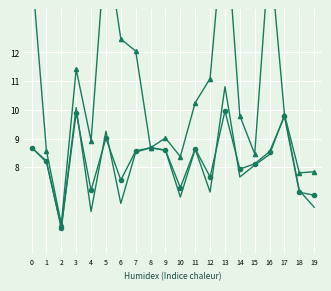

Which series ends up on top after the final intersection of rade9_mult_nadir_norm and dnbrad?

dnbrad